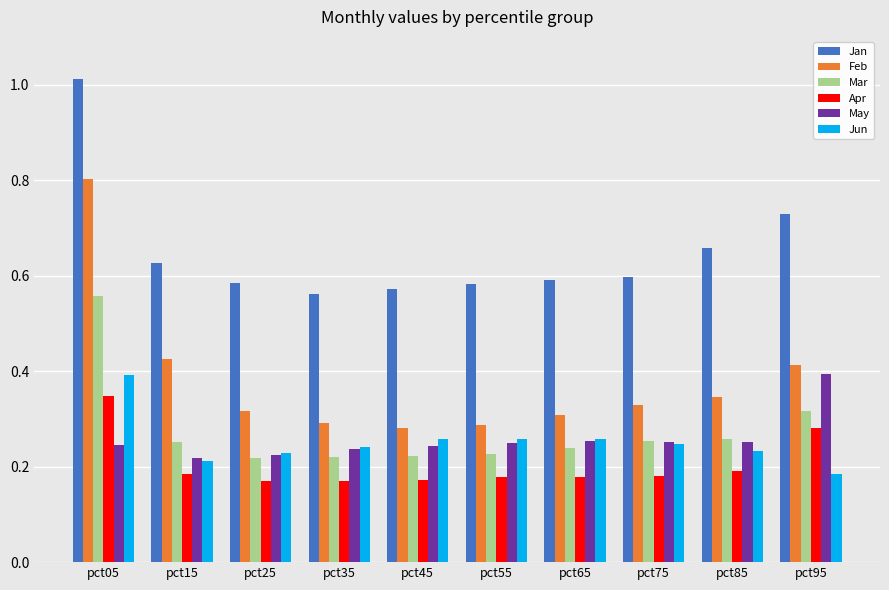

Which label corresponds to the largest value in the chart?

pct05